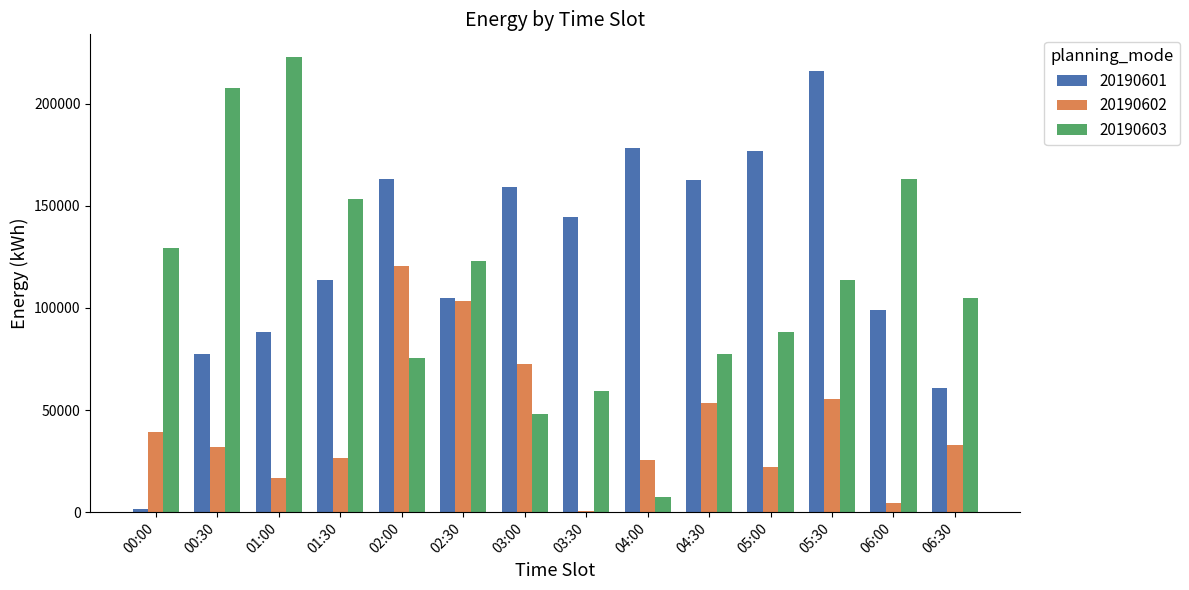

The 20190602 series shows 128442 at 03:00. True or false?

False